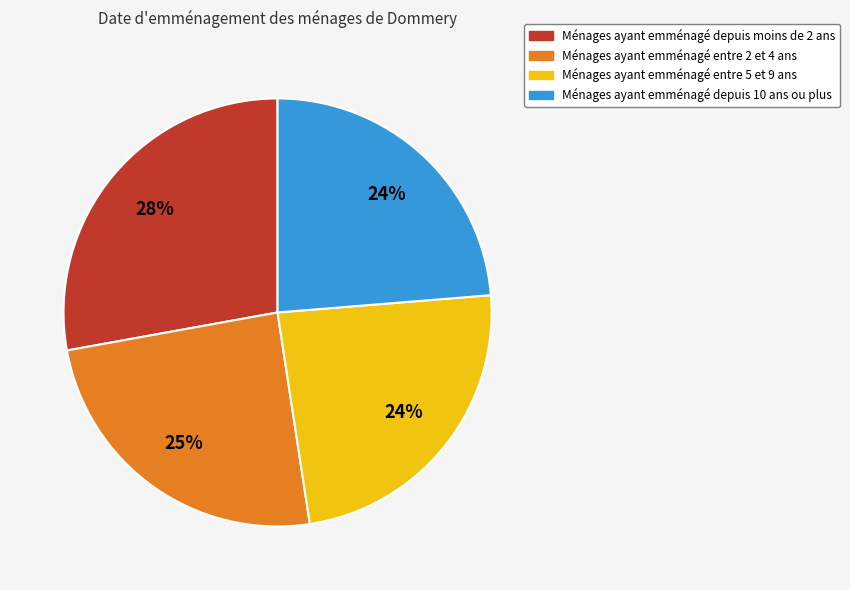

Between Ménages ayant emménagé depuis 10 ans ou plus and Ménages ayant emménagé entre 2 et 4 ans, which is larger?

Ménages ayant emménagé entre 2 et 4 ans